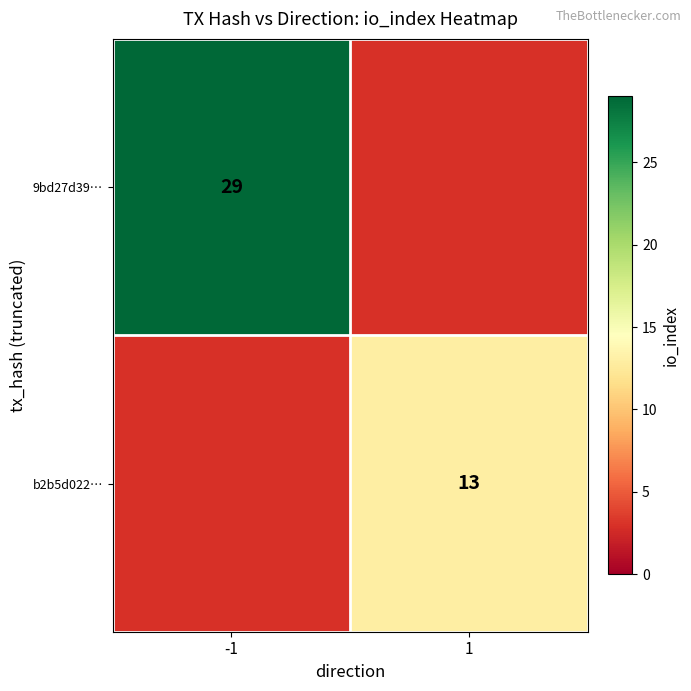

How many series are shown in this chart?

2